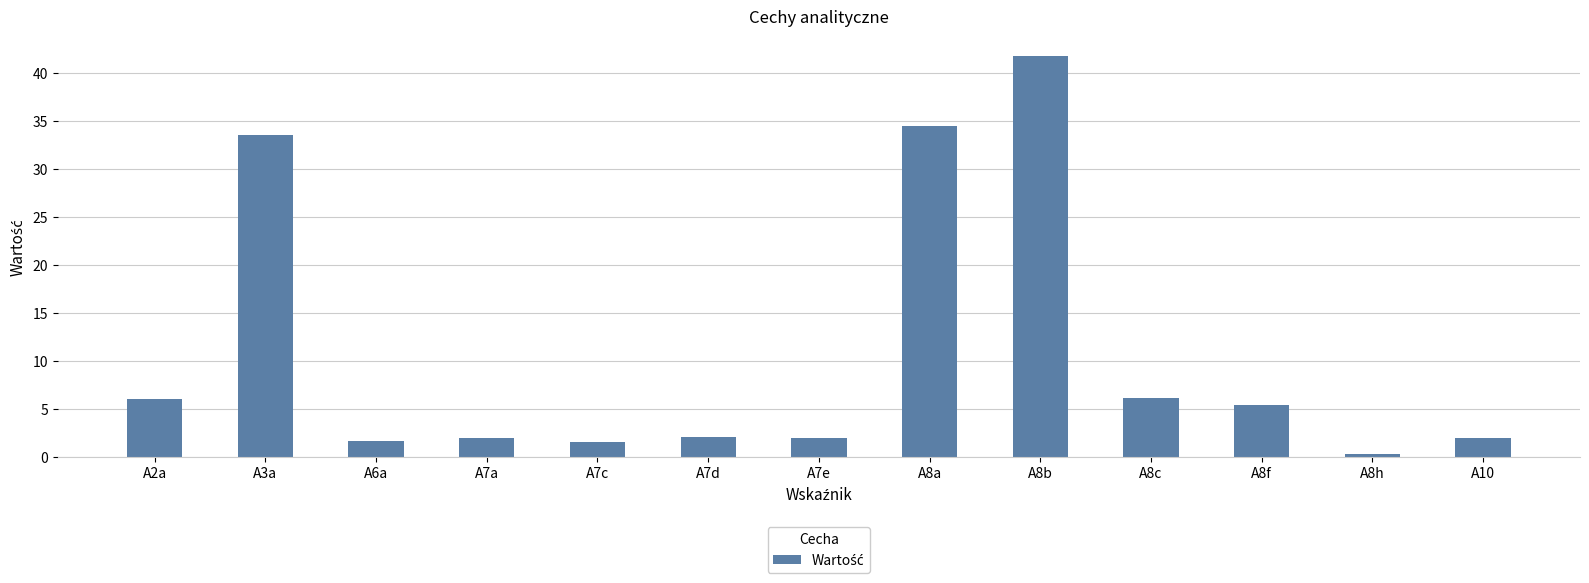

What is the label of the 1st bar from the right?

A10